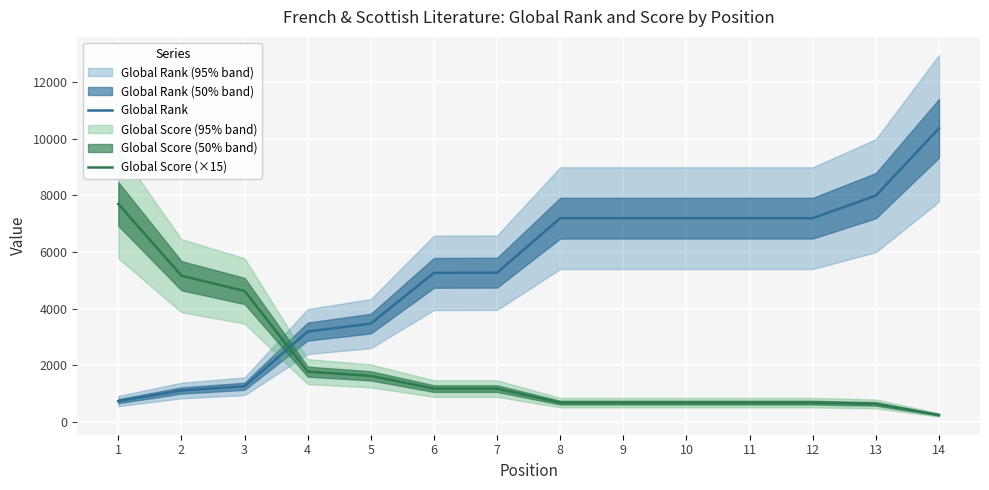

What is the minimum value for Global Rank?

728